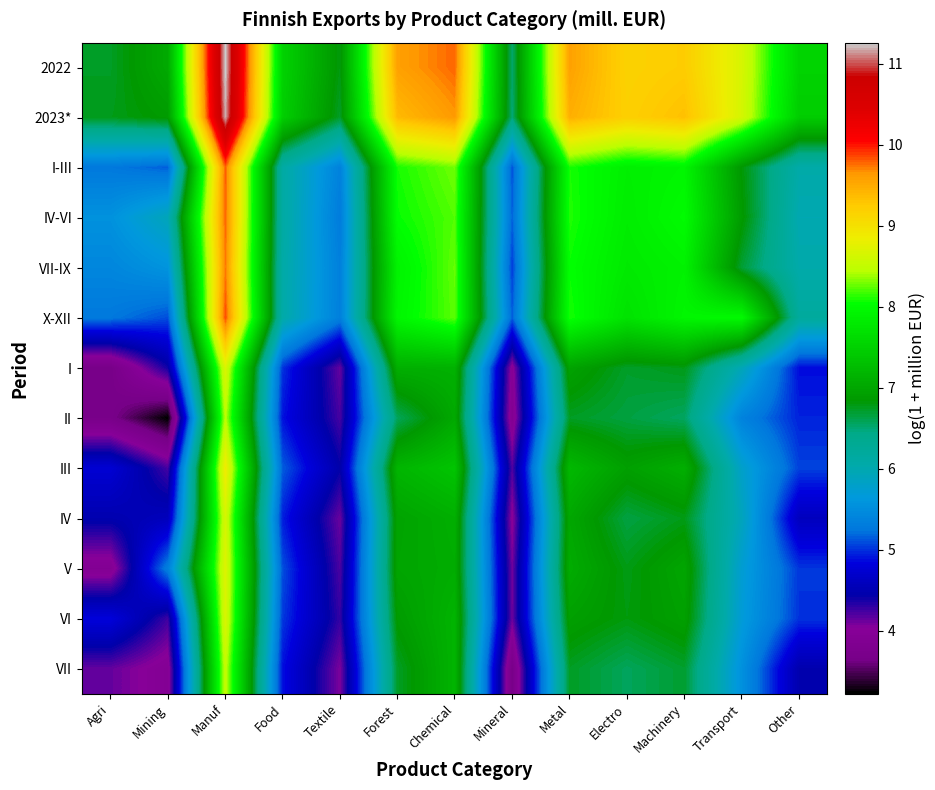

Rank the series at Electro from highest to lowest value.

2023*, 2022, I-III, IV-VI, VII-IX, X-XII, III, VI, V, I, II, IV, VII